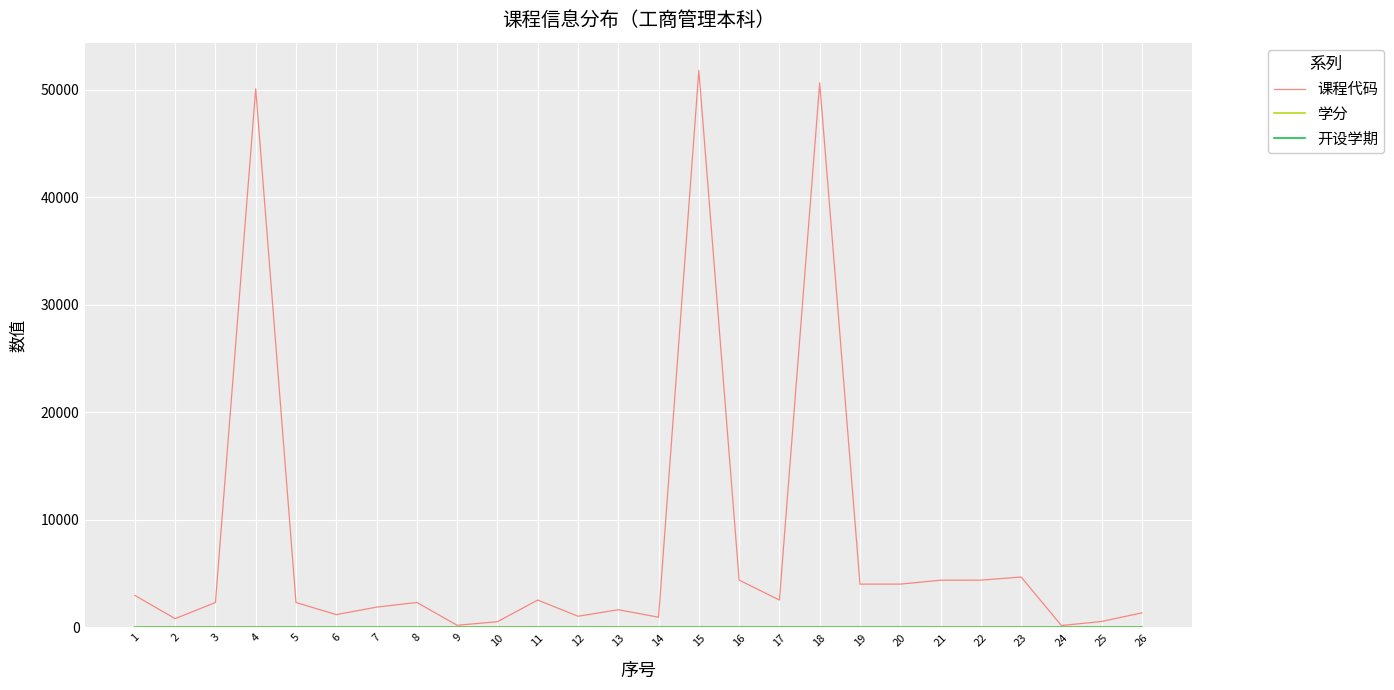

Which series has the largest total across all categories?

课程代码